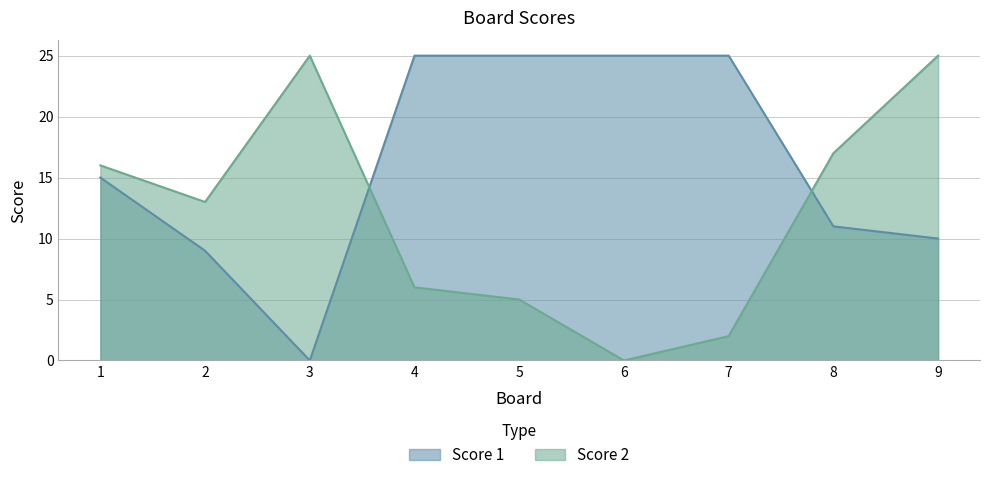

Does the chart display data point markers on the line(s)?

No